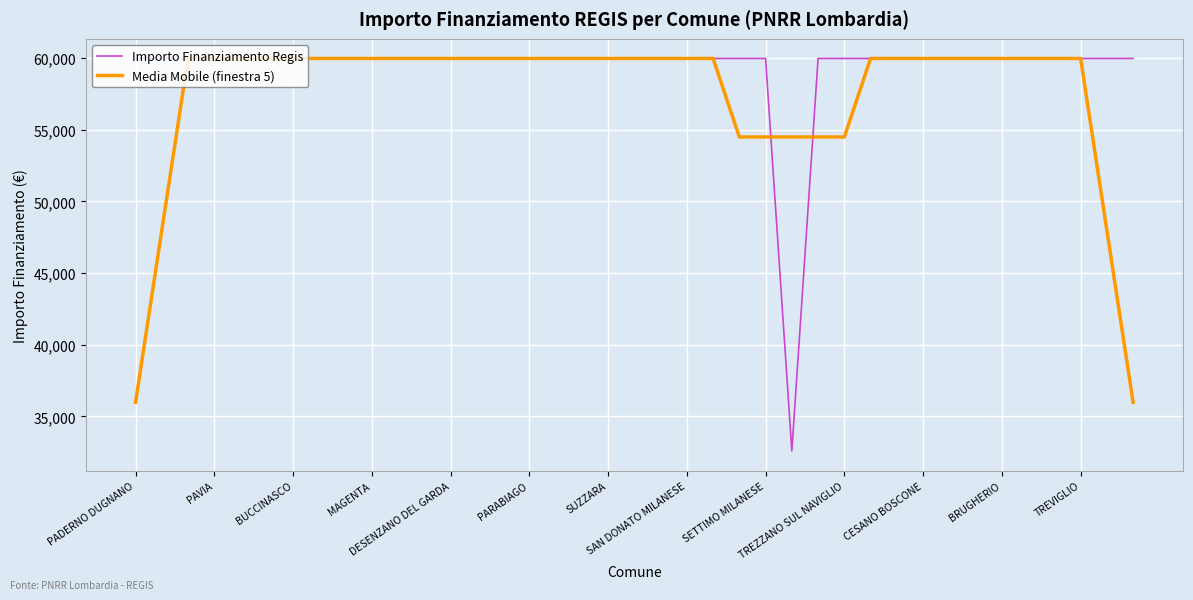

Which series has the largest range (max minus min)?

Importo Finanziamento Regis